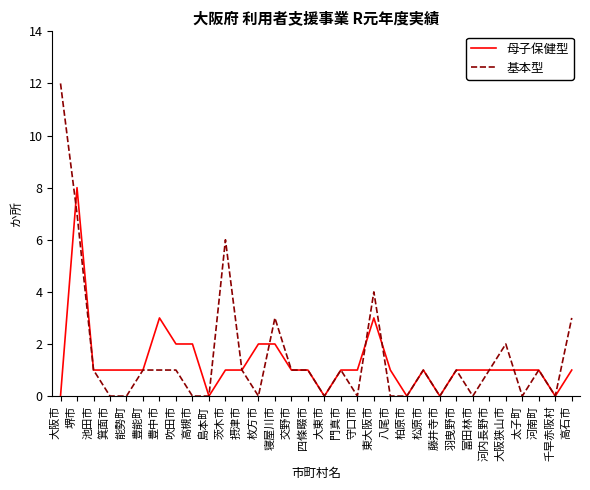

Reading left to right, what are all the values shown in this chart?

母子保健型: 0	8	1	1	1	1	3	2	2	0	1	1	2	2	1	1	0	1	1	3	1	0	1	0	1	1	1	1	1	1	0	1
基本型: 12	7	1	0	0	1	1	1	0	0	6	1	0	3	1	1	0	1	0	4	0	0	1	0	1	0	1	2	0	1	0	3